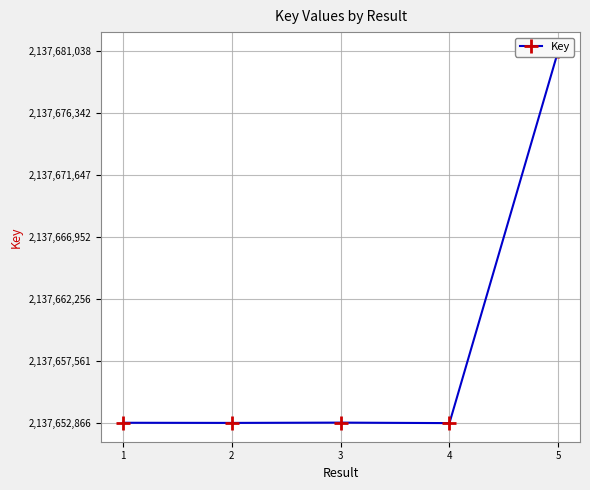

What is the difference between the values at 4 and 5?

28172